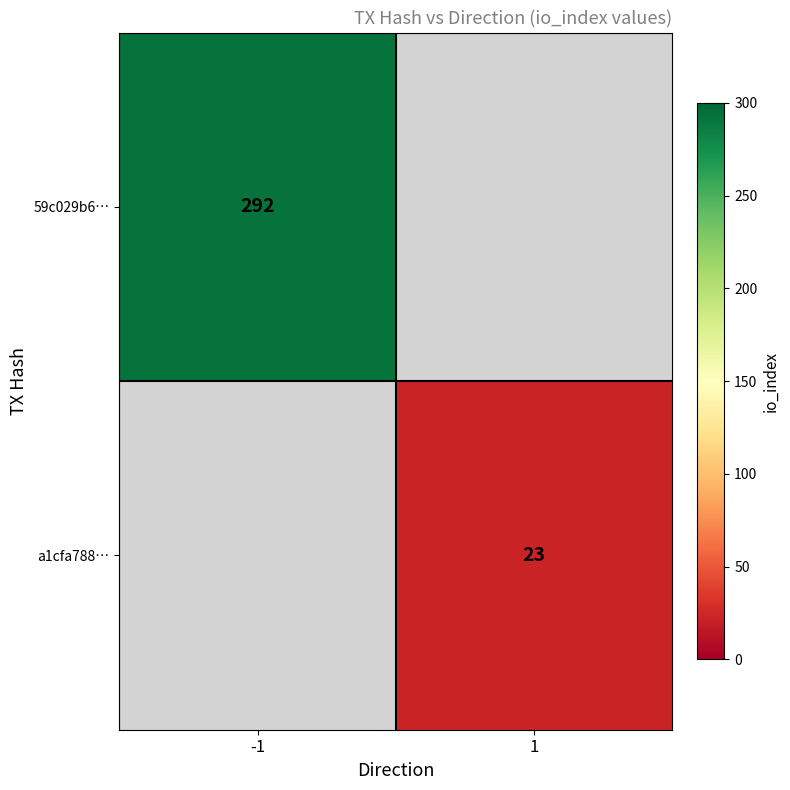

The a1cfa788… series shows 40 at 1. True or false?

False